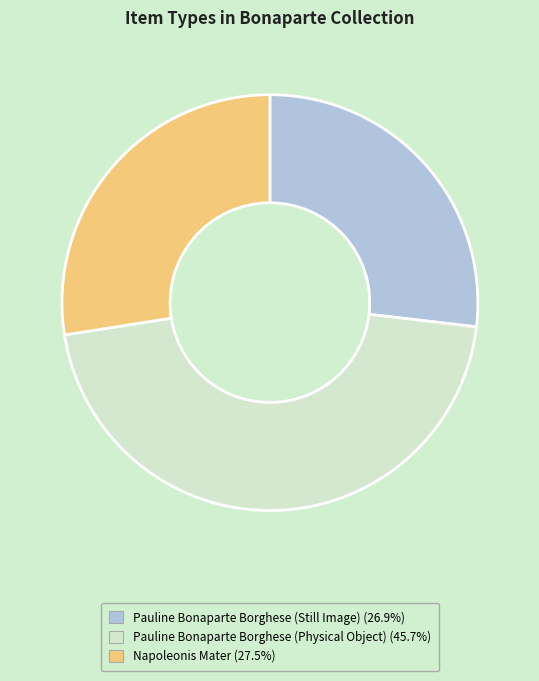

What is the ratio of the value at Napoleonis Mater to the value at Pauline Bonaparte Borghese (Physical Object)?

0.6